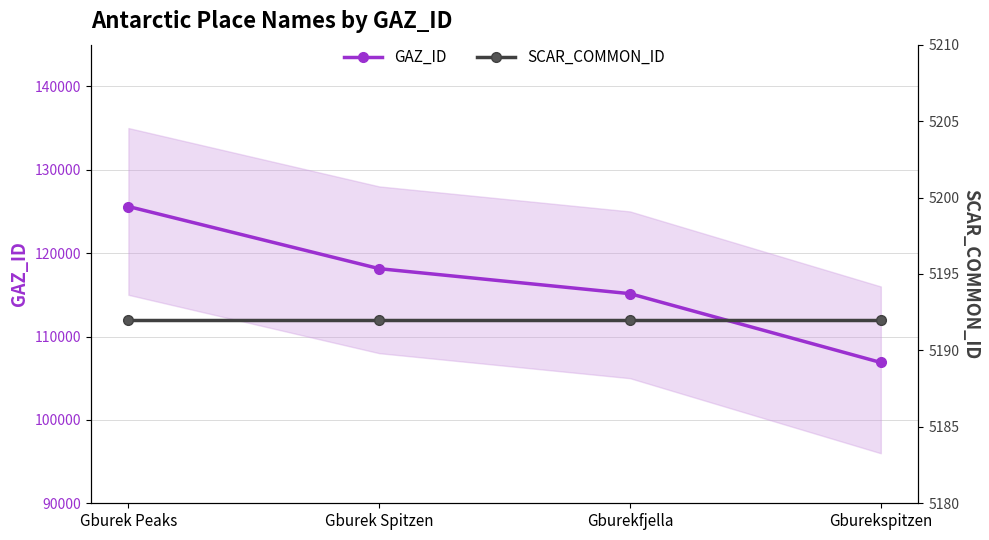

Which series has the largest total across all categories?

GAZ_ID